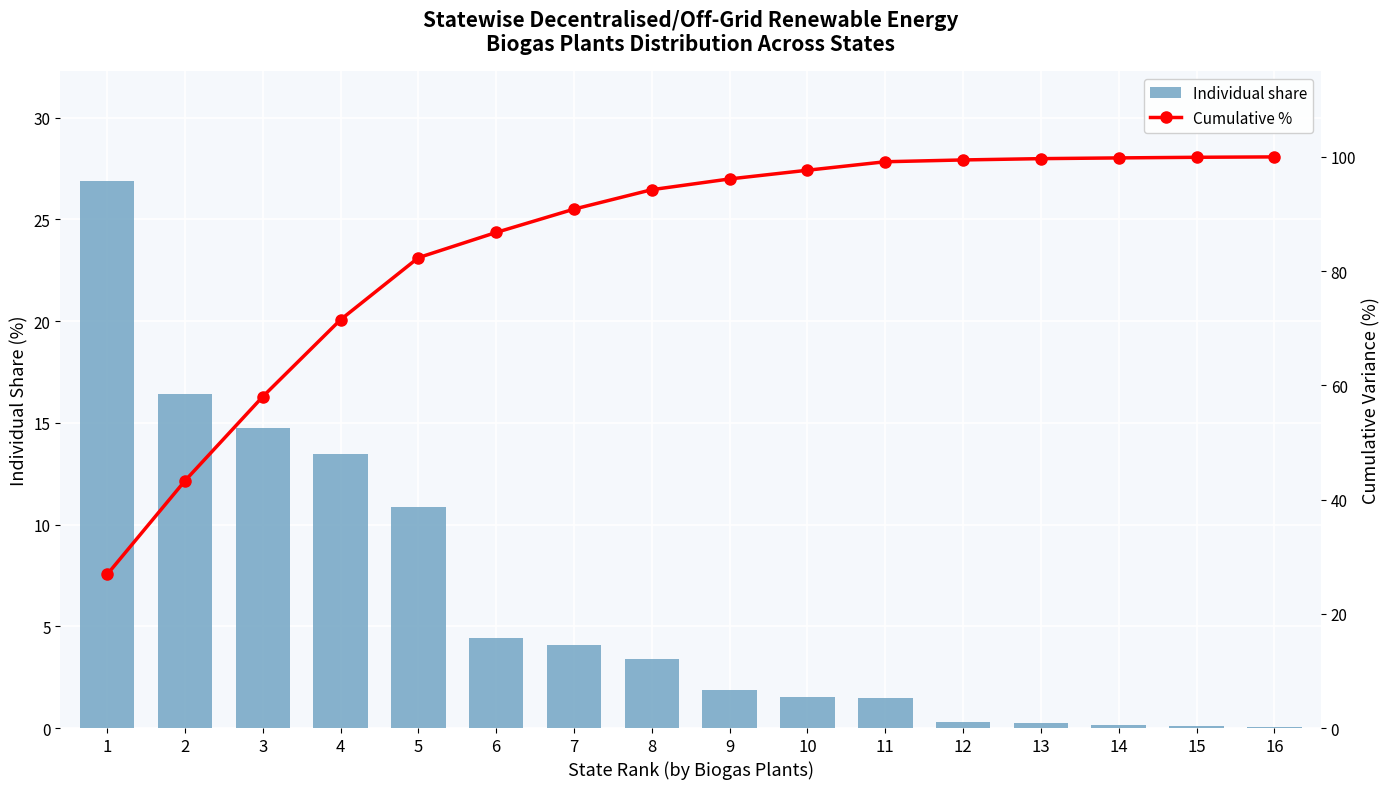

List the series in order of their peak value, lowest first.

Biogas Plants (Nos. in Lakh), Cumulative %